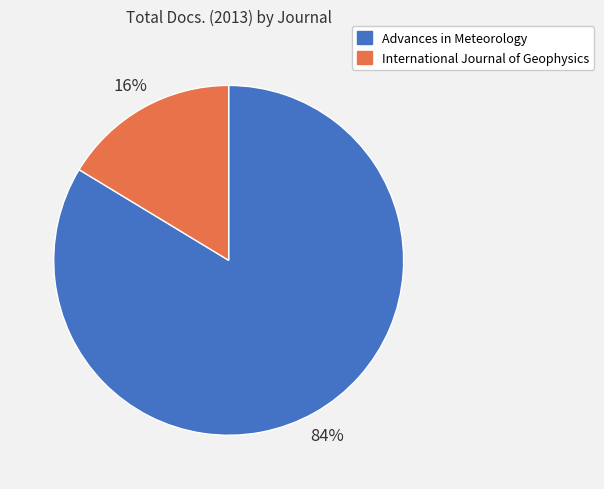

To the nearest percent, what portion does International Journal of Geophysics represent?

16%